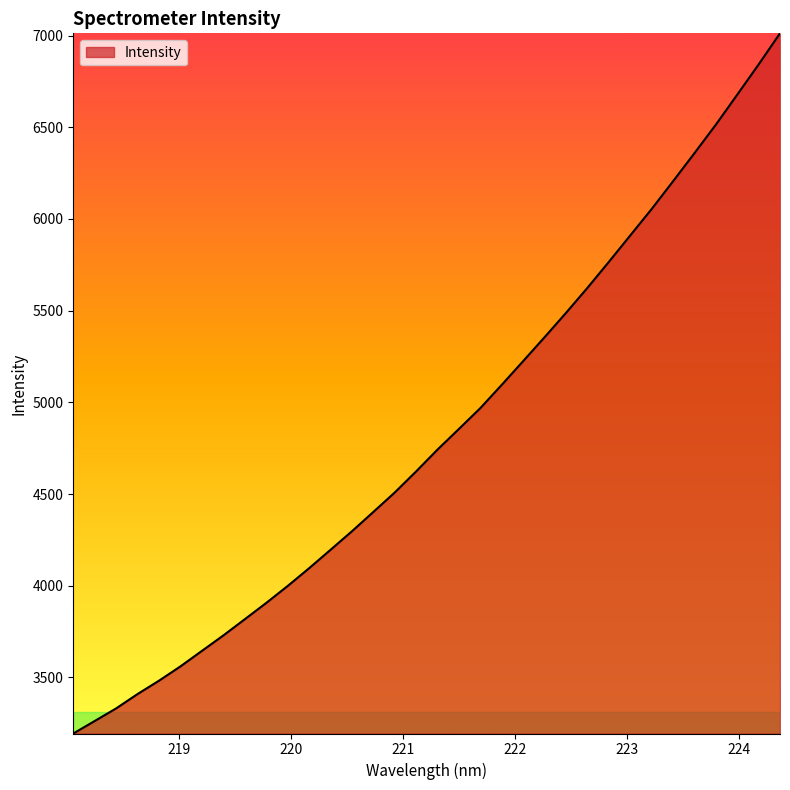

What is the smallest value displayed?

3194.6